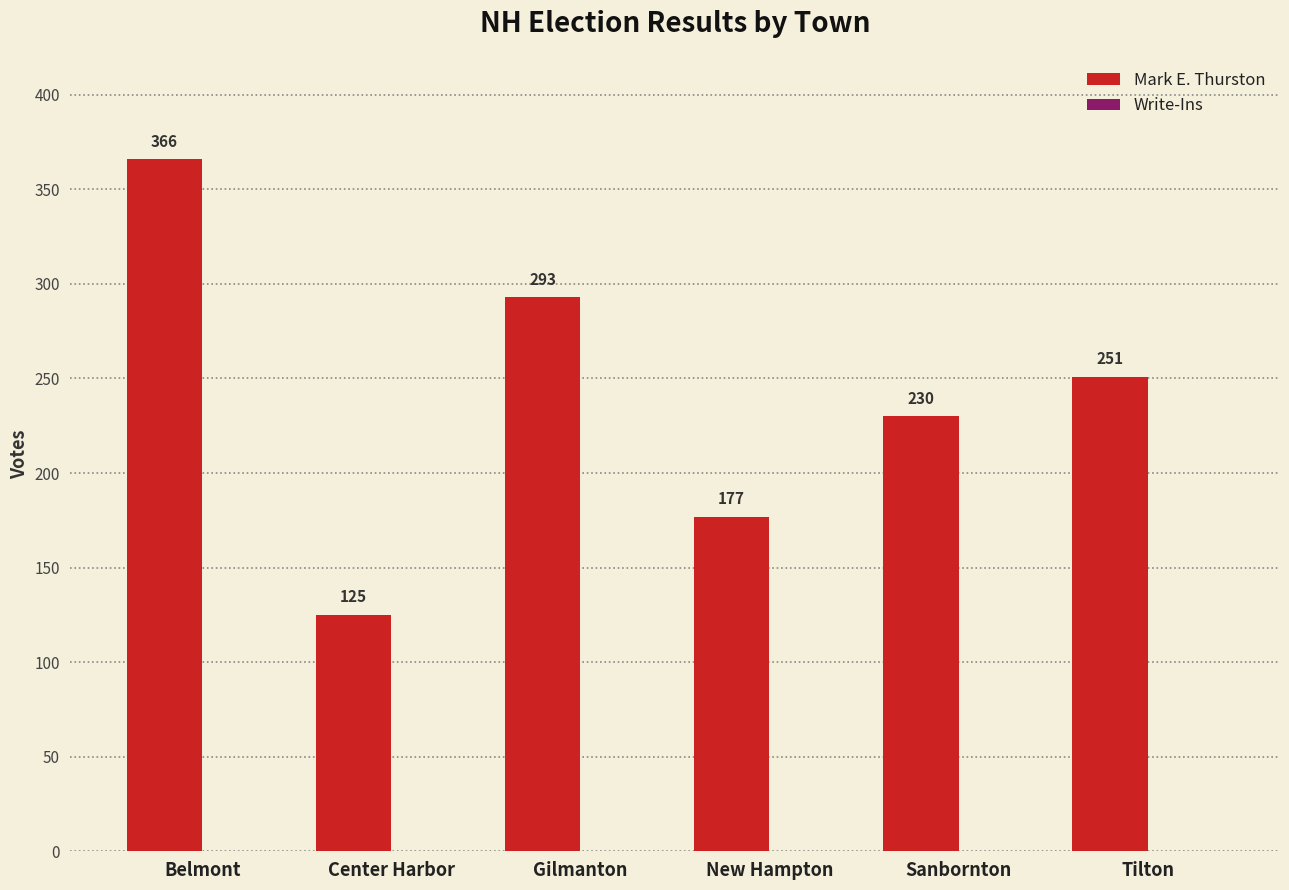

Which category has the lowest value across all series?

Center Harbor